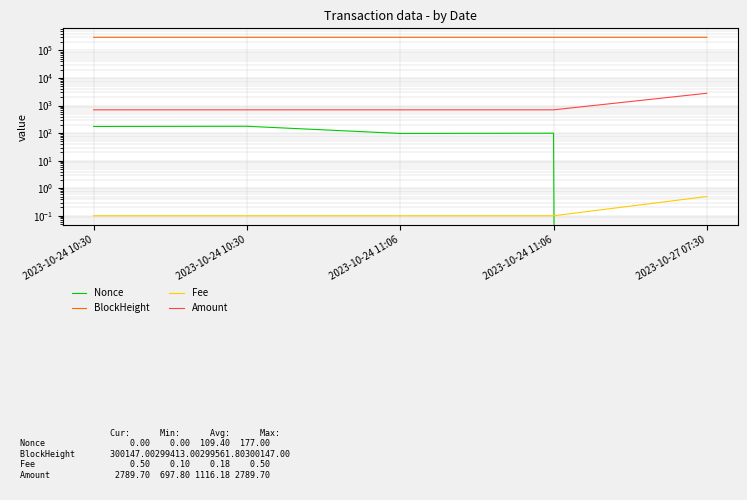

At which category is the sum across all series the highest?

2023-10-27 07:30